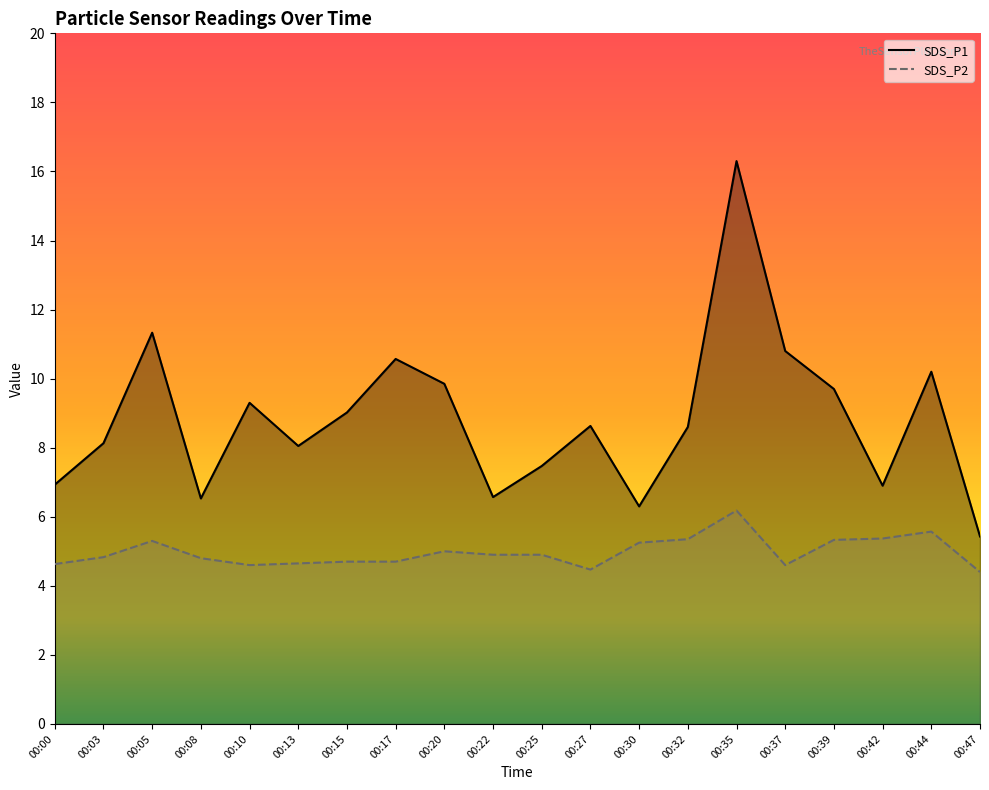

At which category does SDS_P1 reach its first local peak?

00:05